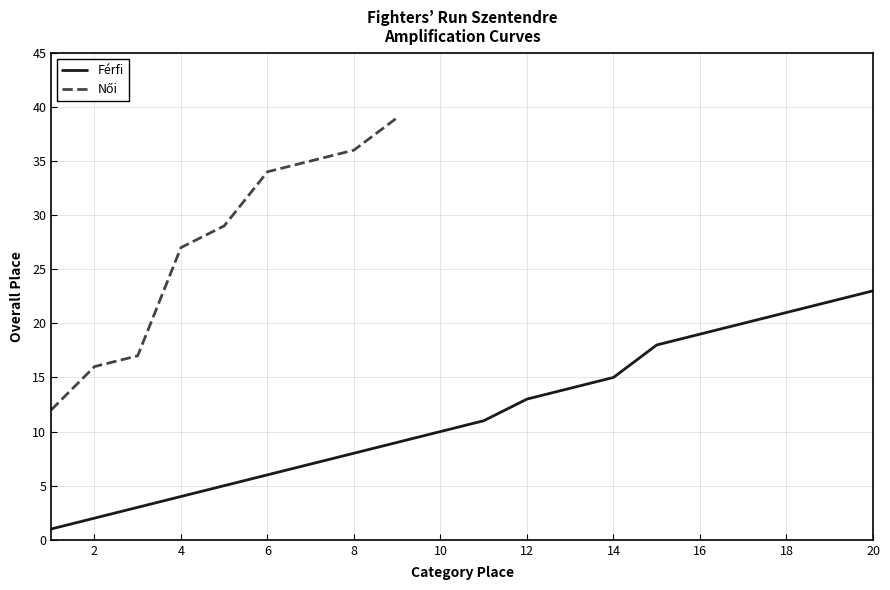

What is the change in value from 13 to 16?

+5